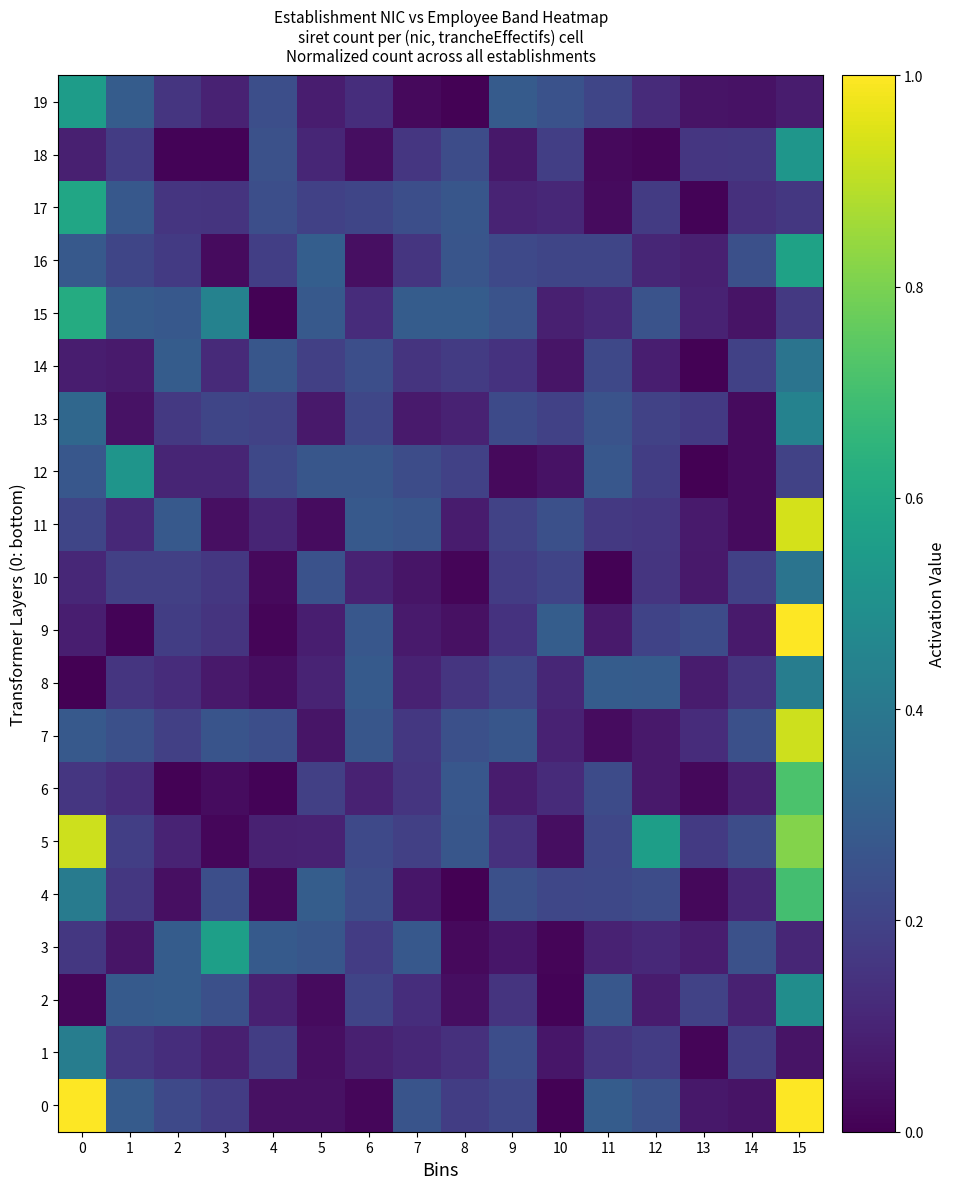

How many data points does each series have?

16